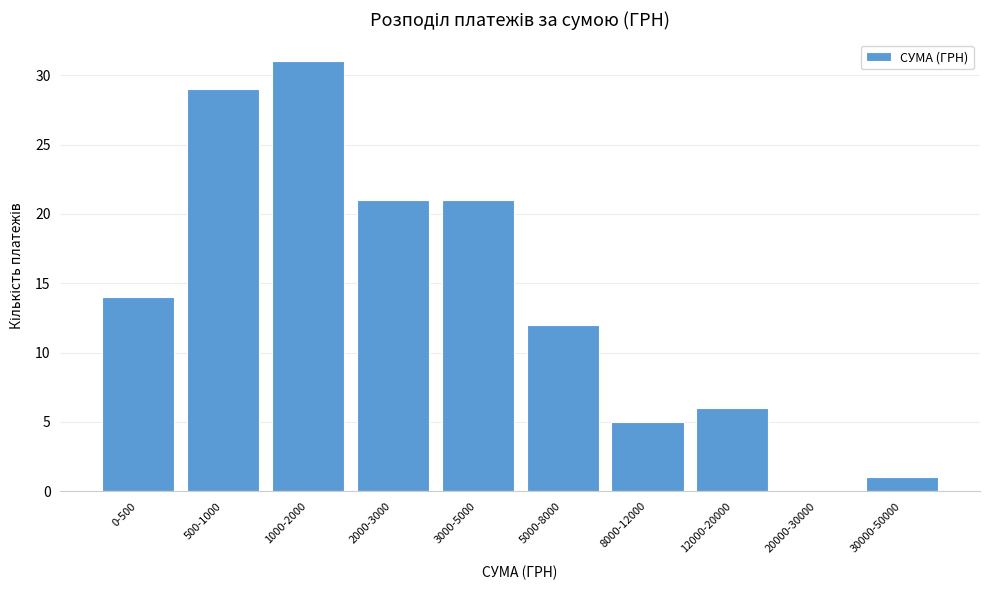

Reading left to right, extract all data points from this chart.

0-500=14	500-1000=29	1000-2000=31	2000-3000=21	3000-5000=21	5000-8000=12	8000-12000=5	12000-20000=6	20000-30000=0	30000-50000=1